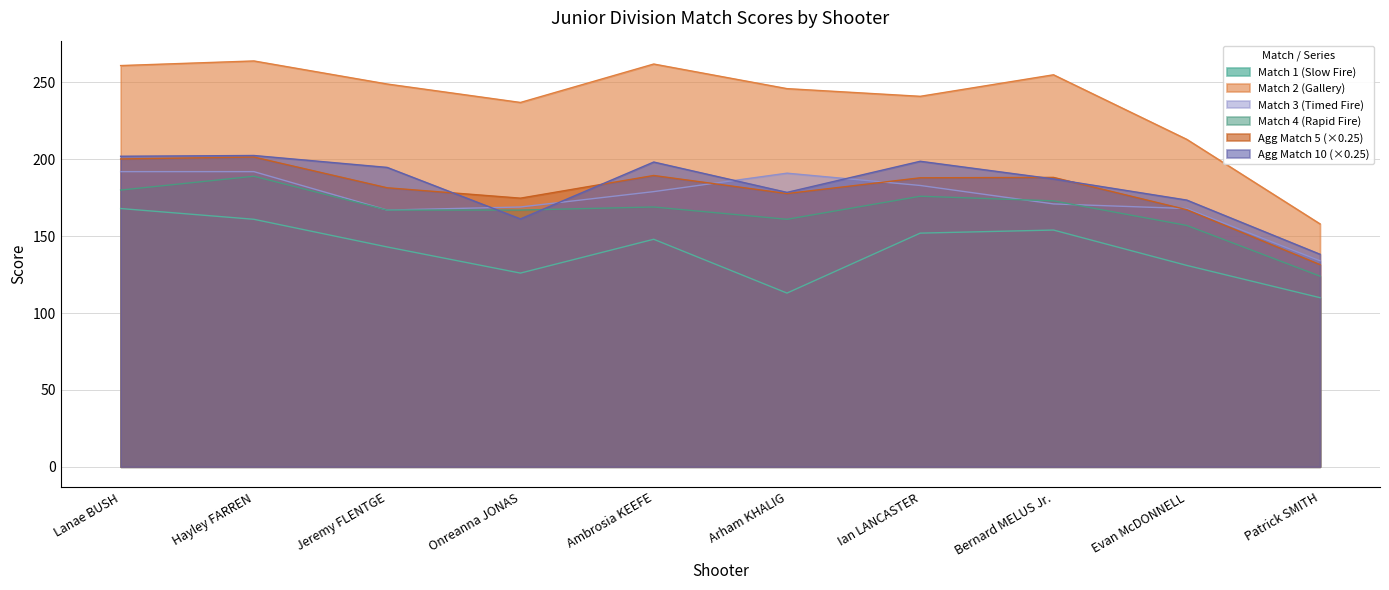

True or false: Agg Match 10 and Match 2 (Gallery) intersect in this chart.

False